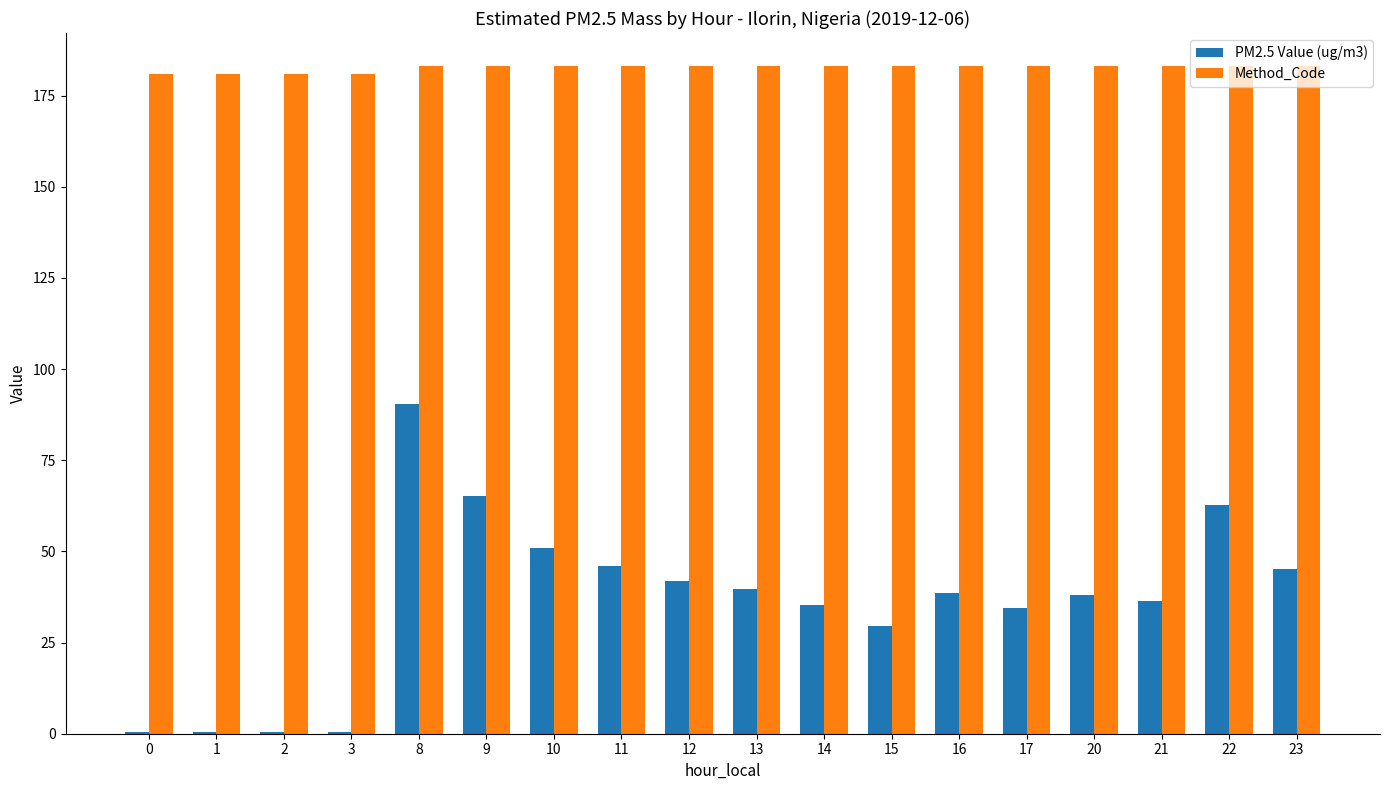

Count the number of data series in this chart.

2